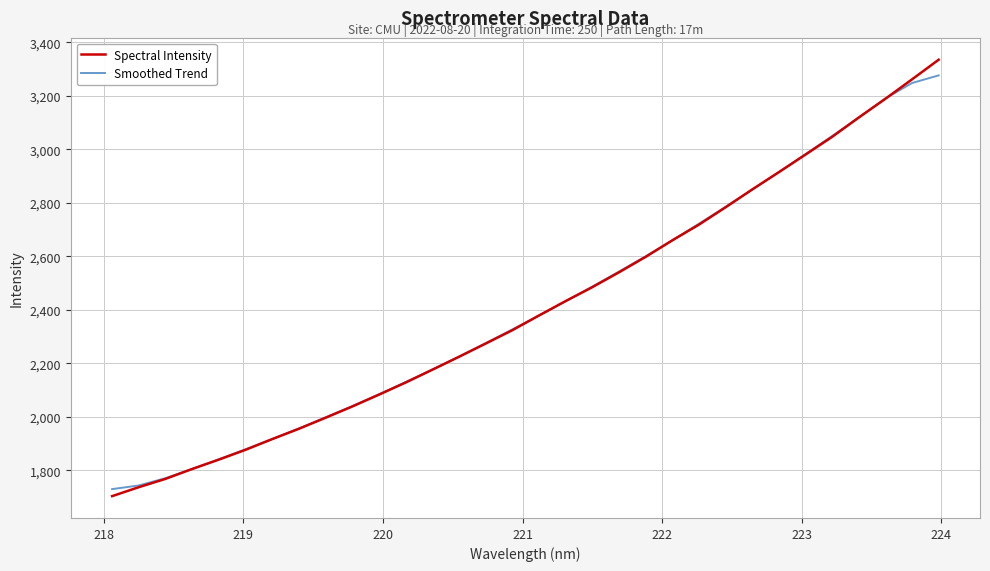

Which series has the widest spread of values?

Spectral Intensity